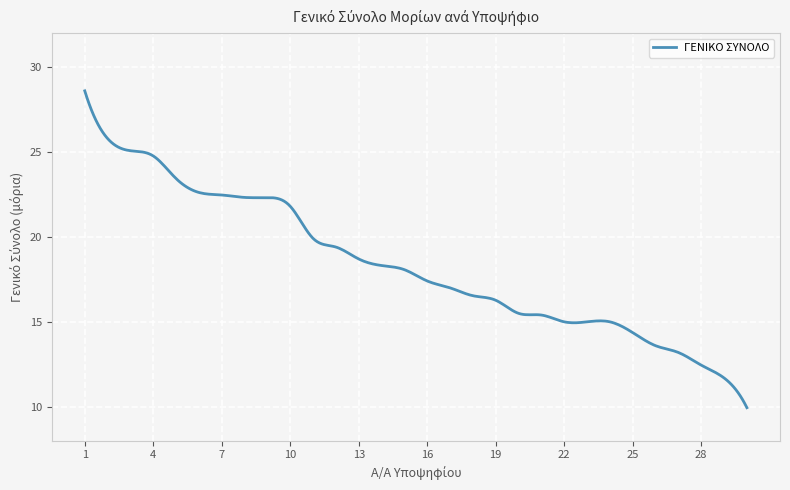

What is the difference between the maximum and minimum values?

18.7